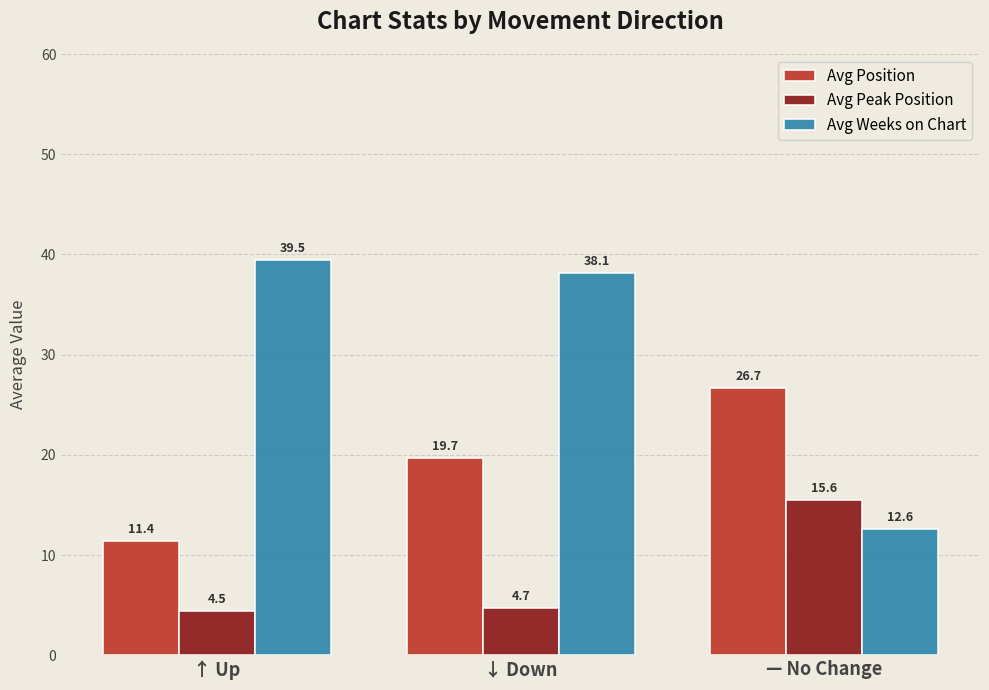

The value of Avg Position at — No Change is 17.9. True or false?

False